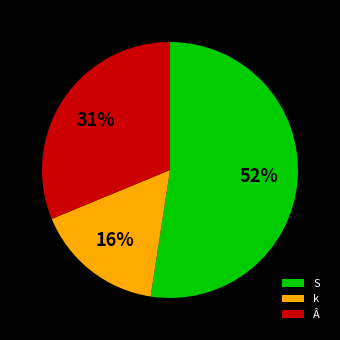

What percentage is the k slice, to the nearest percent?

16%